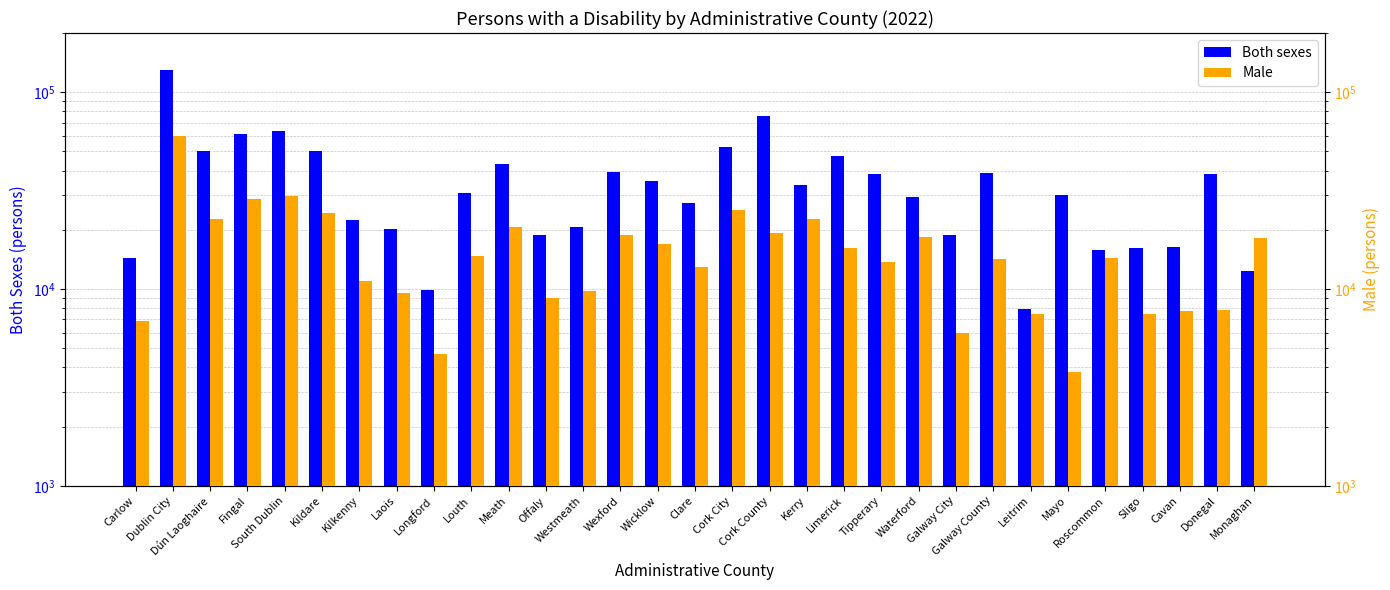

Which category has the highest value across all series?

Dublin City